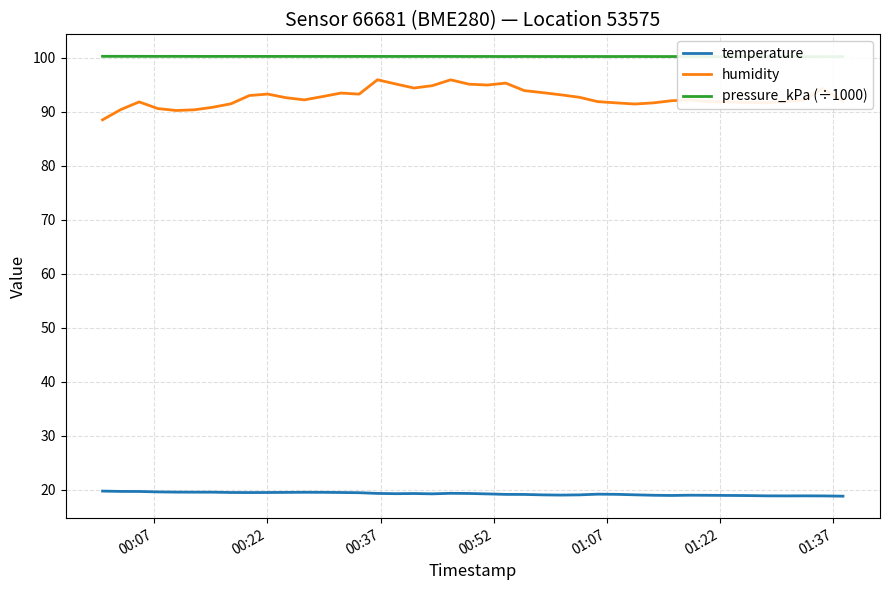

True or false: temperature and humidity intersect in this chart.

False